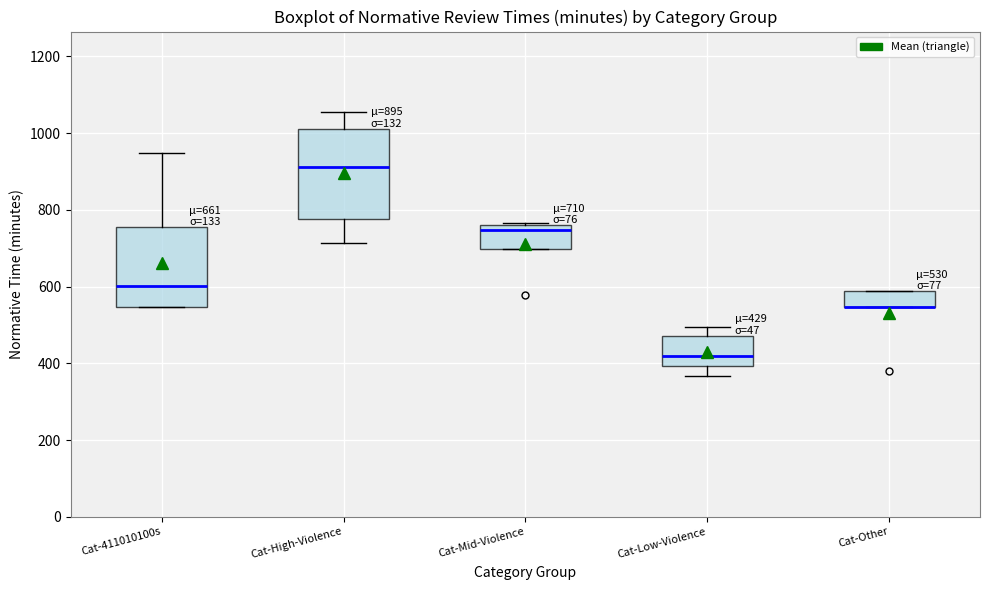

Which box is the tallest, from its lower edge to its upper edge?

Cat-High-Violence